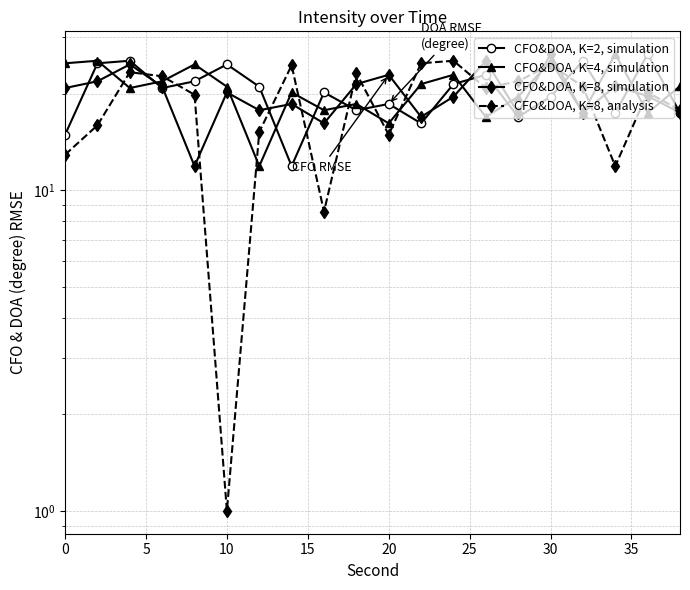

What is the highest value of the CFO&DOA, K=8, simulation series?

26.6